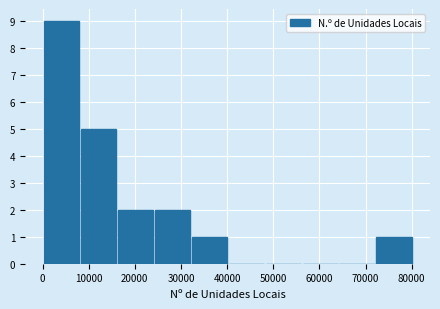

Over which range of the x-axis is the bar tallest?

0 to 8000